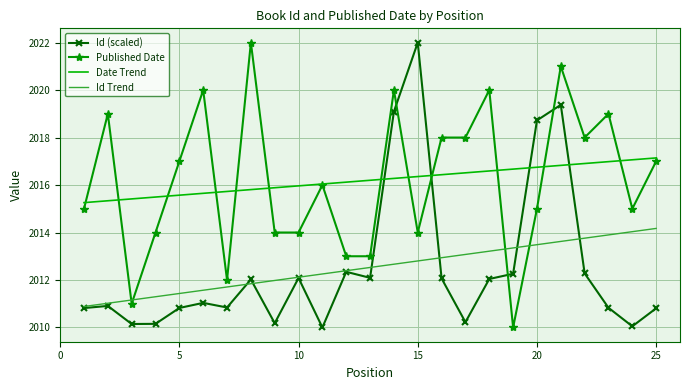

True or false: Id Trend and Date Trend cross at least once.

False